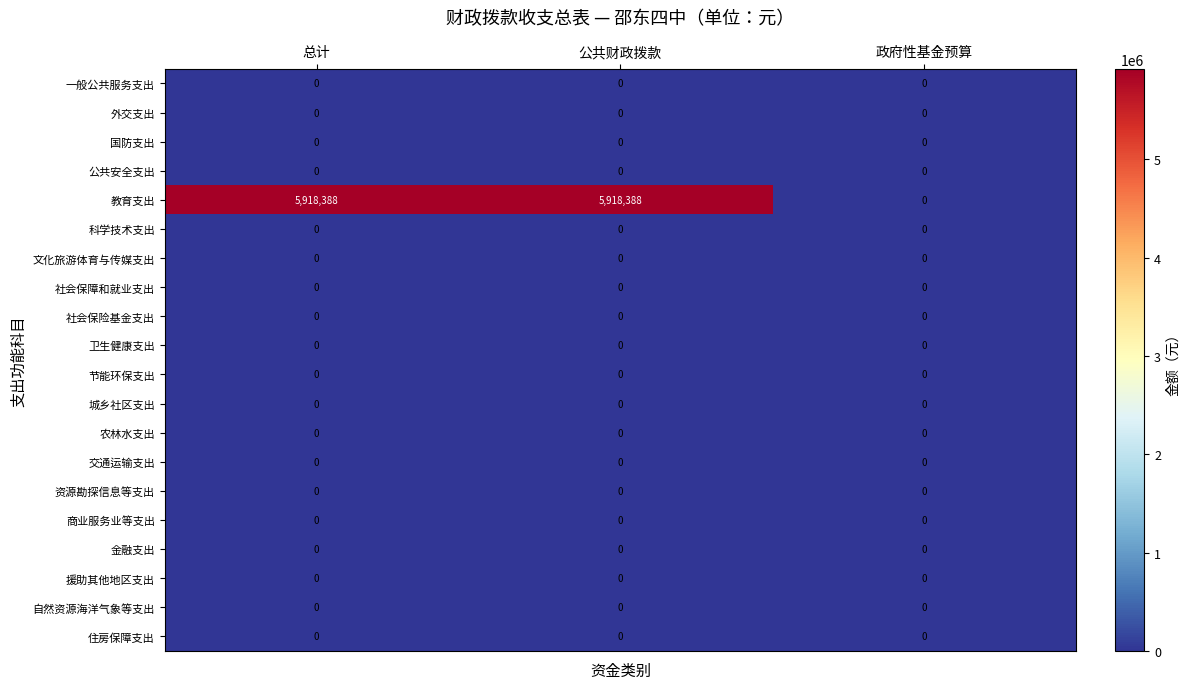

What is the maximum value shown in the chart?

5918388